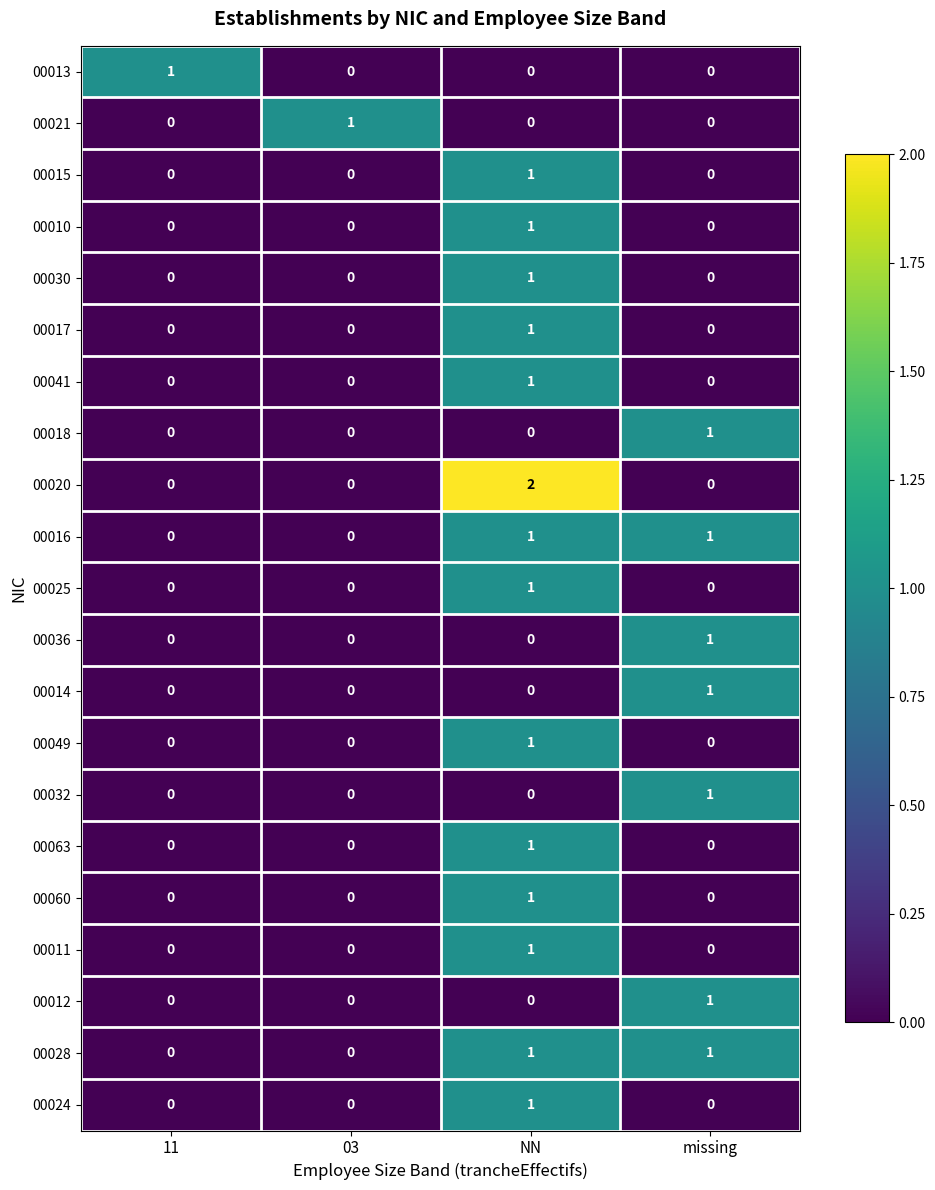

How many data points does each series have?

4